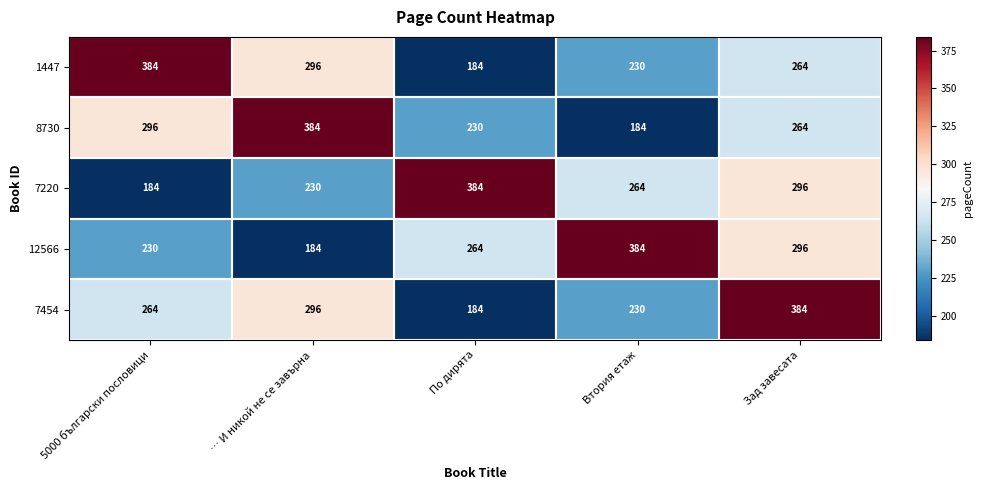

Count the number of categories in the chart.

5